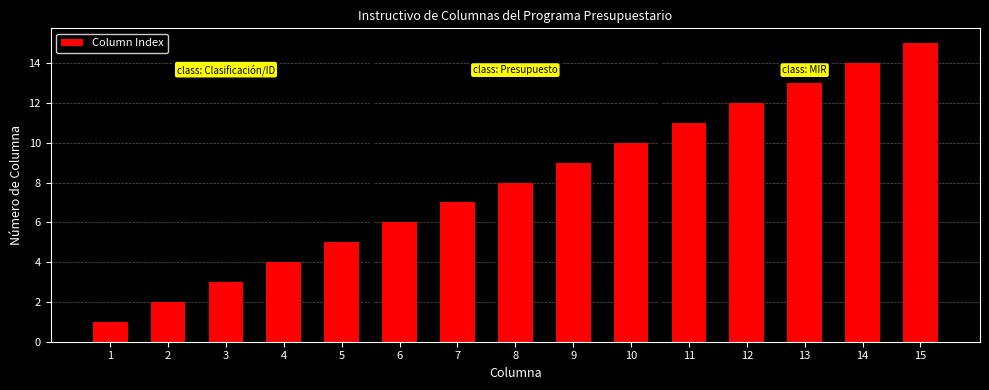

Are the bars horizontal?

No